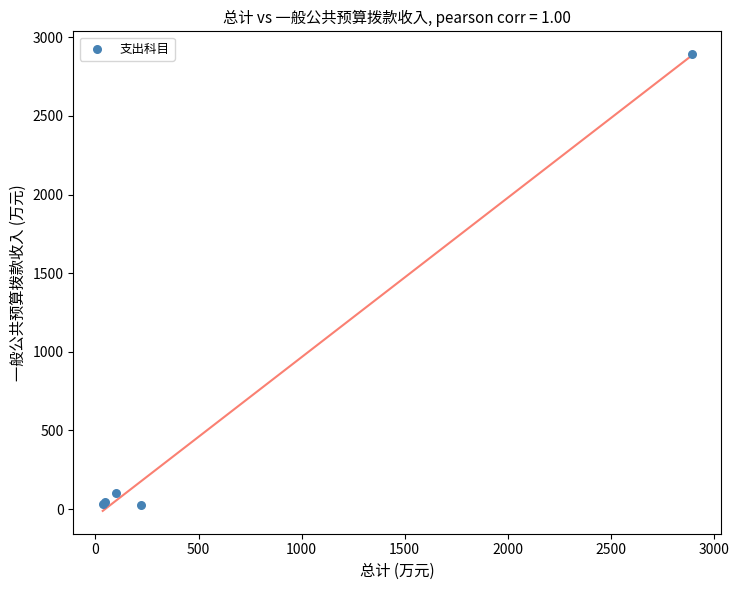

What Y value in the scatter plot is closest to 1459?

100.3